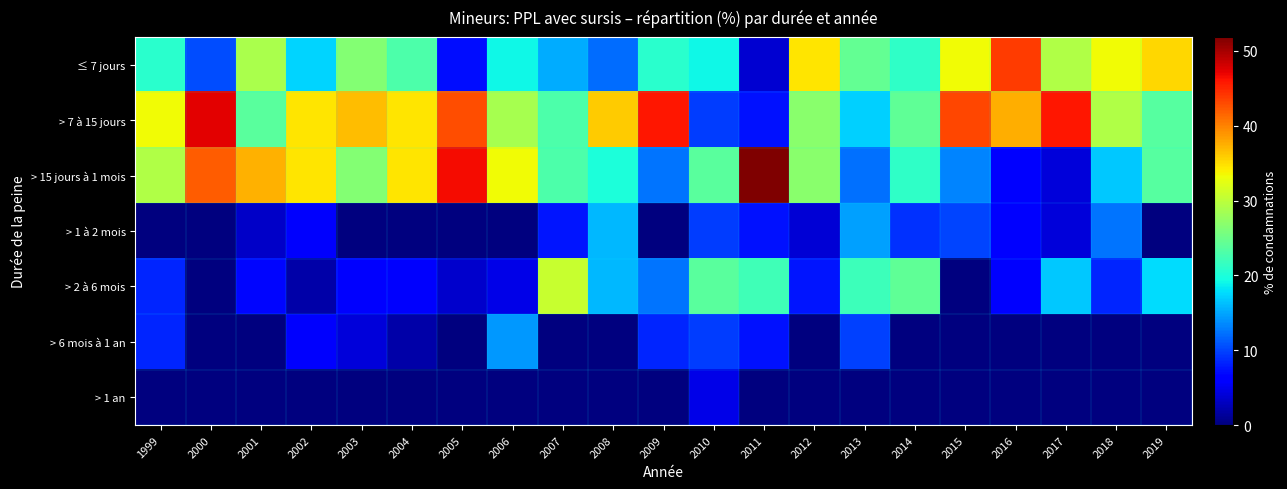

Which series changed the most between 2000 and 2015?

> 15 jours à 1 mois